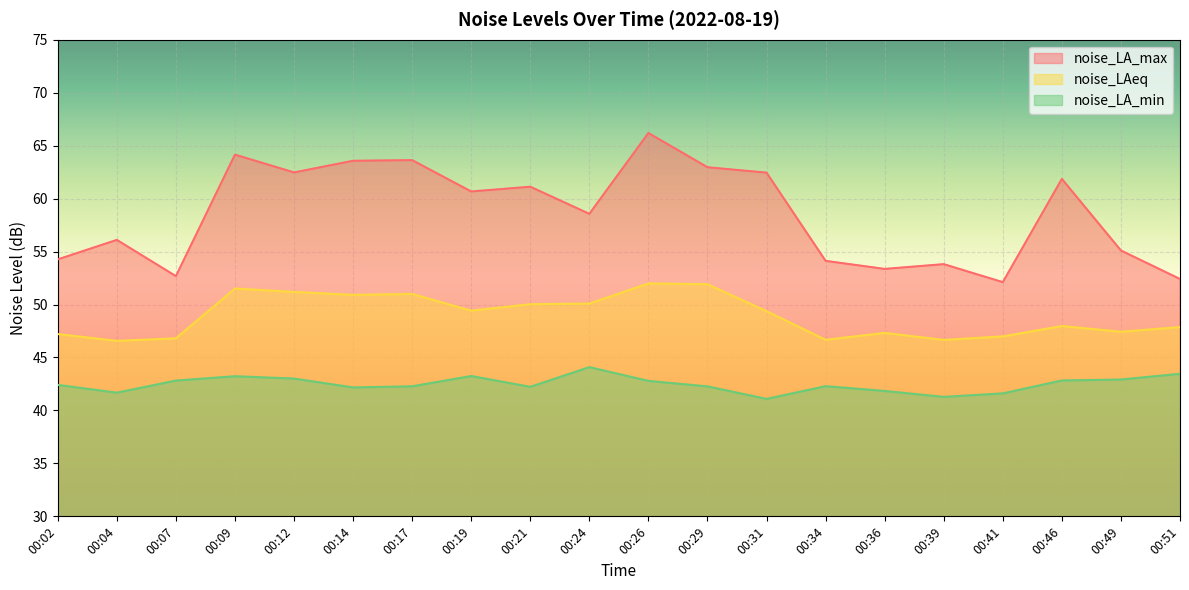

Is the value of noise_LAeq at 00:02 greater than the value of noise_LA_min at 00:07?

Yes